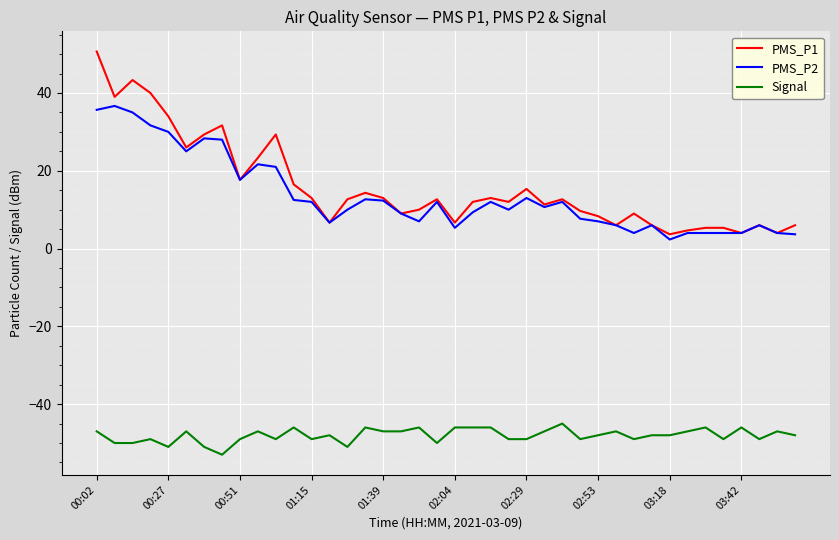

What is the highest value of the Signal series?

-45.0